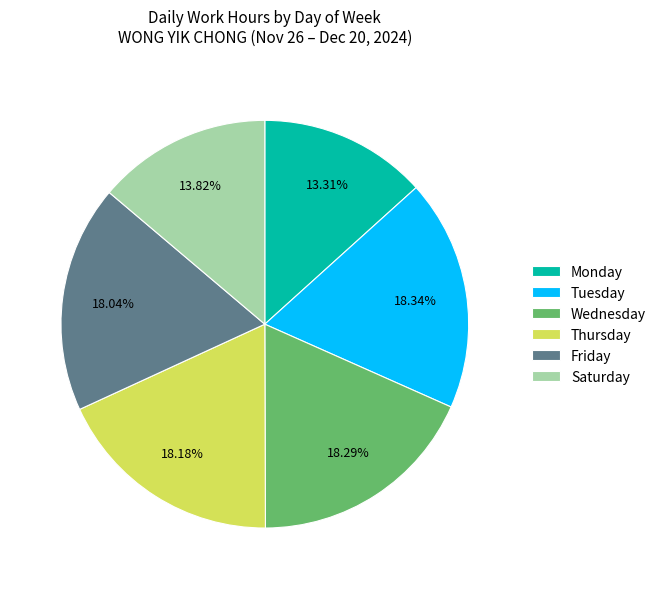

How many slices are in this pie chart?

6